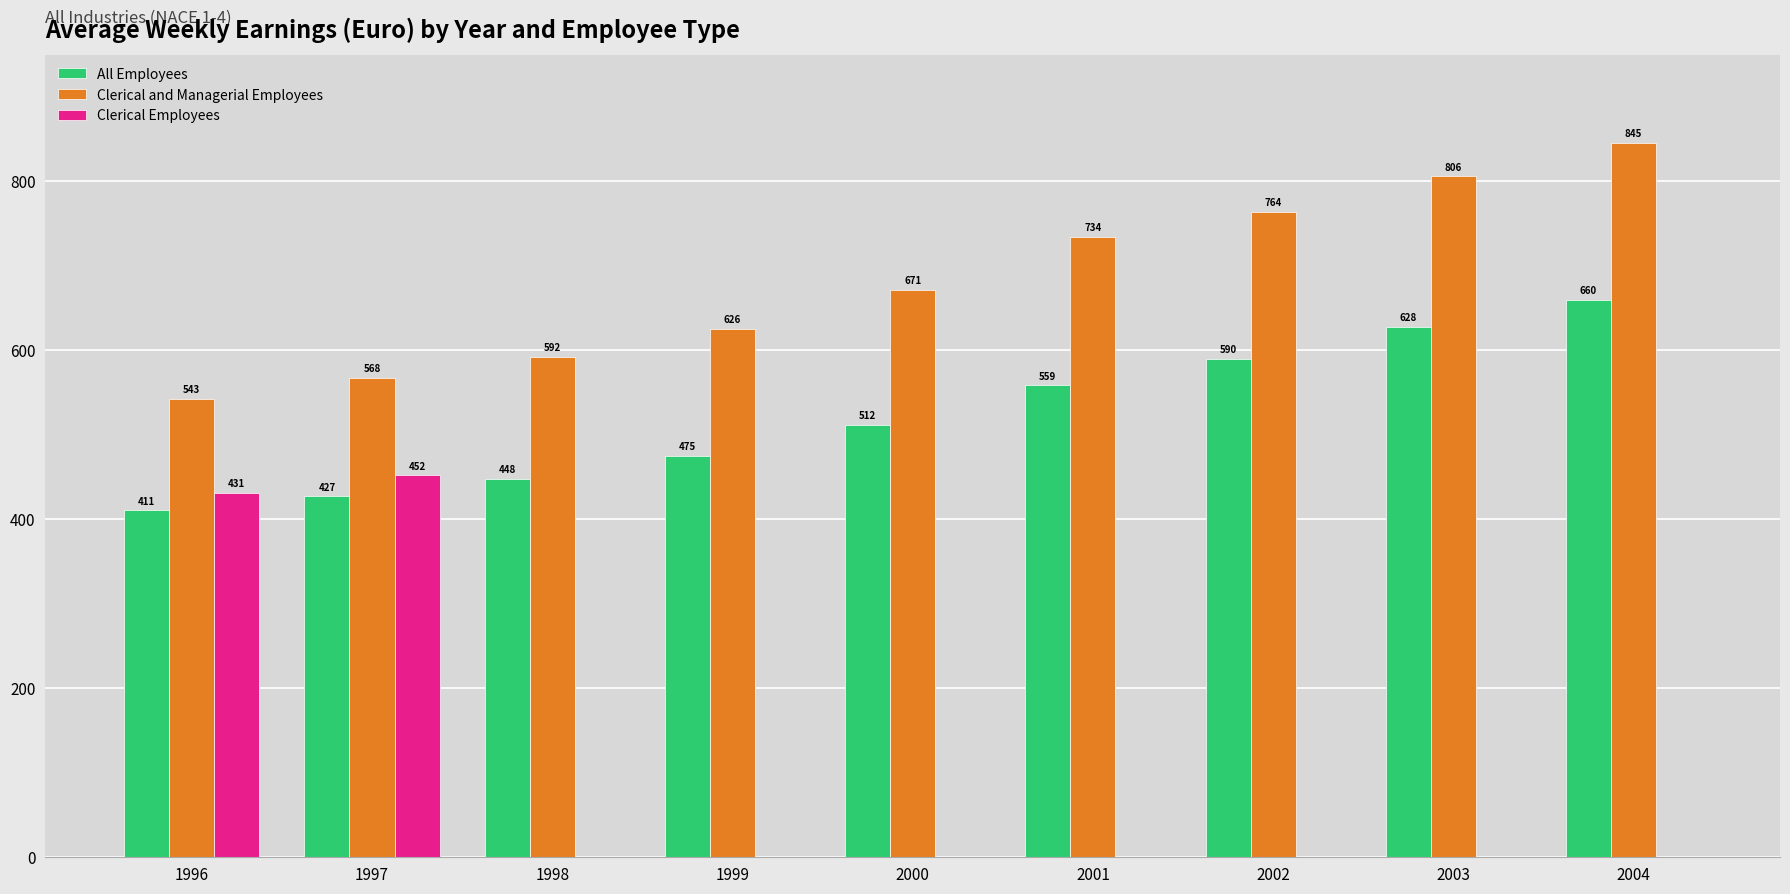

Is the value of Clerical and Managerial Employees at 1998 greater than the value of Clerical Employees at 1996?

Yes